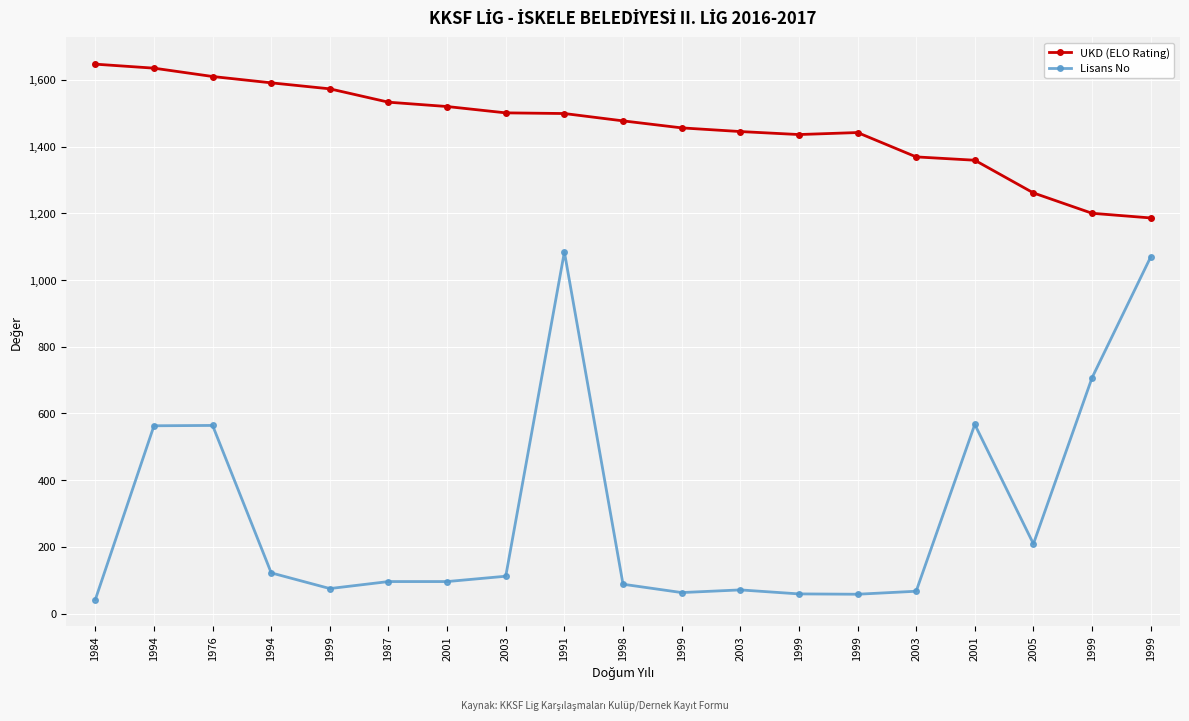

True or false: UKD (ELO Rating) and Lisans No cross at least once.

False